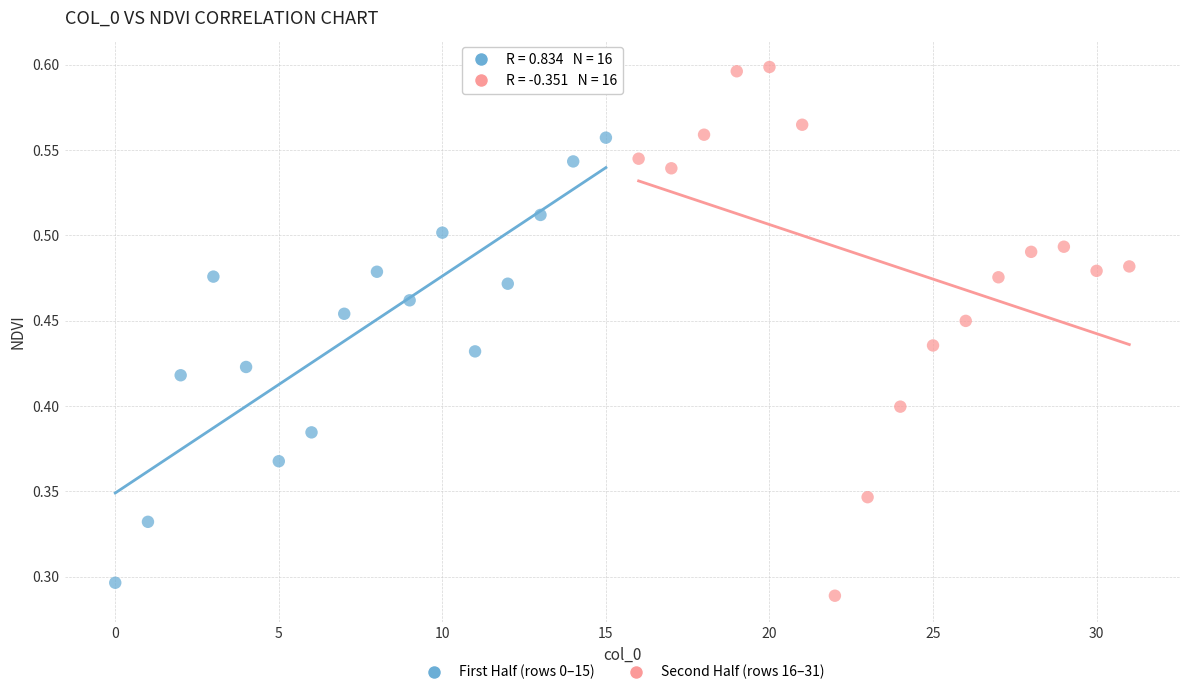

Which series contains the lowest Y value?

Second Half (rows 16–31)